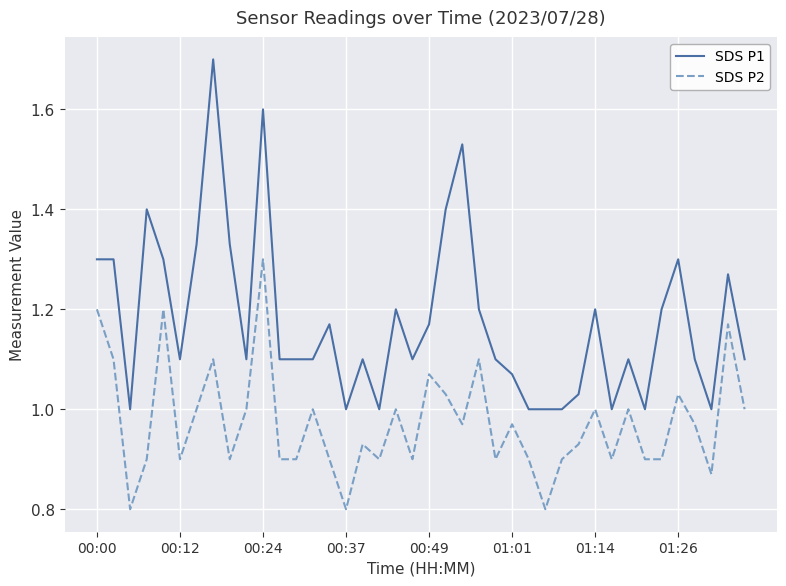

True or false: SDS P1 and SDS P2 intersect in this chart.

False